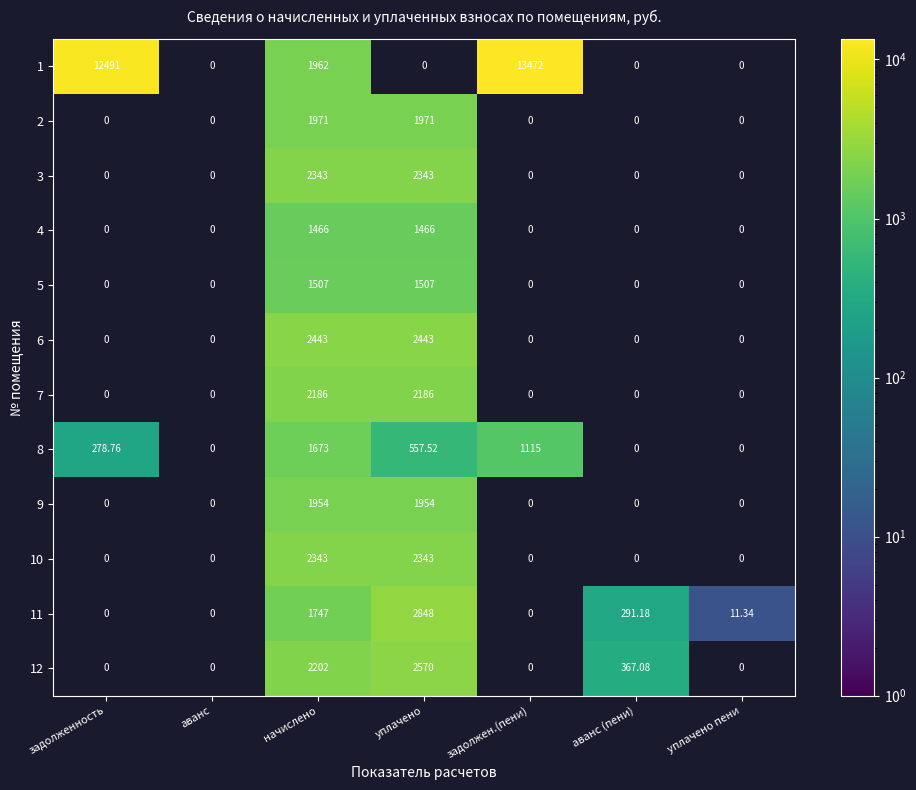

At which category is the sum across all series the highest?

начислено